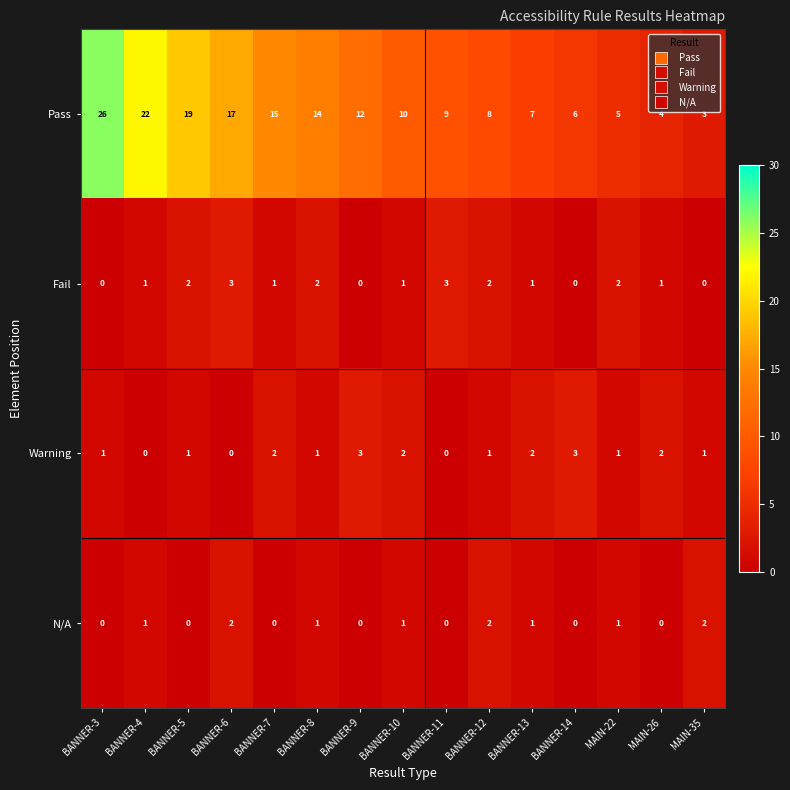

How many data points does each series have?

15